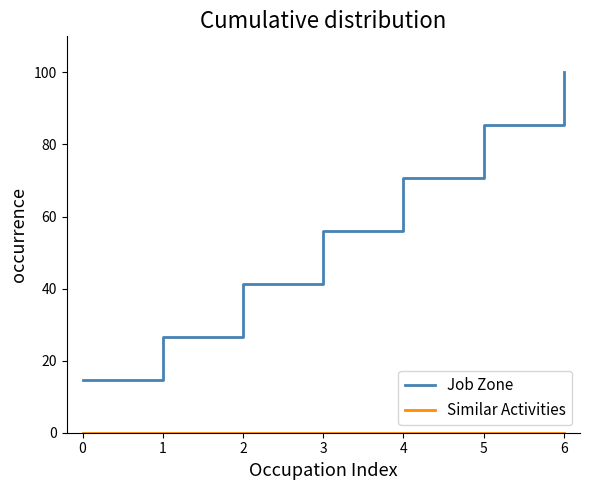

What is the difference between the highest and lowest values at 5?

85.3